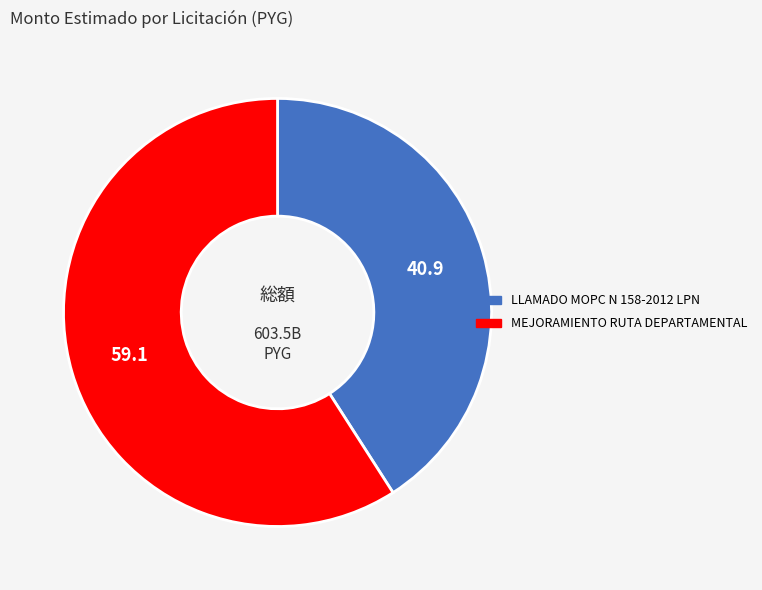

Is the sum of MEJORAMIENTO RUTA DEPARTAMENTAL and LLAMADO MOPC N 158-2012 LPN greater than half?

Yes